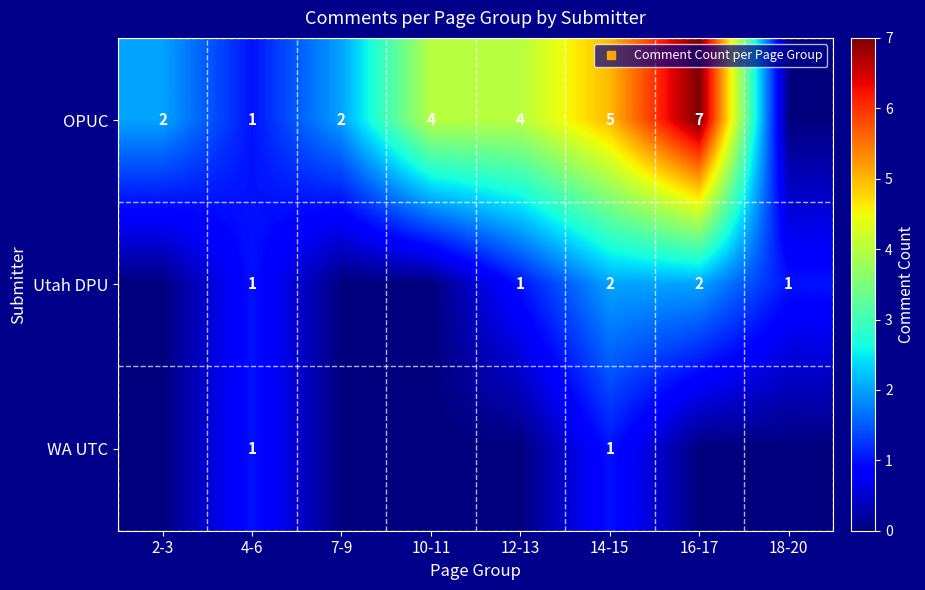

Between 10-11 and 16-17, which is larger?

16-17